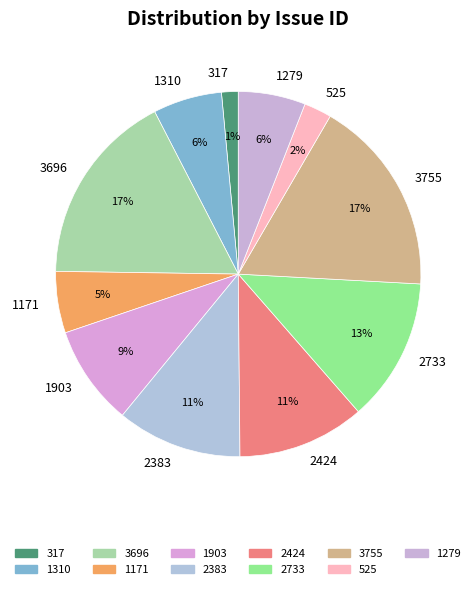

Do 2424 and 2383 together represent more than half of the pie?

No